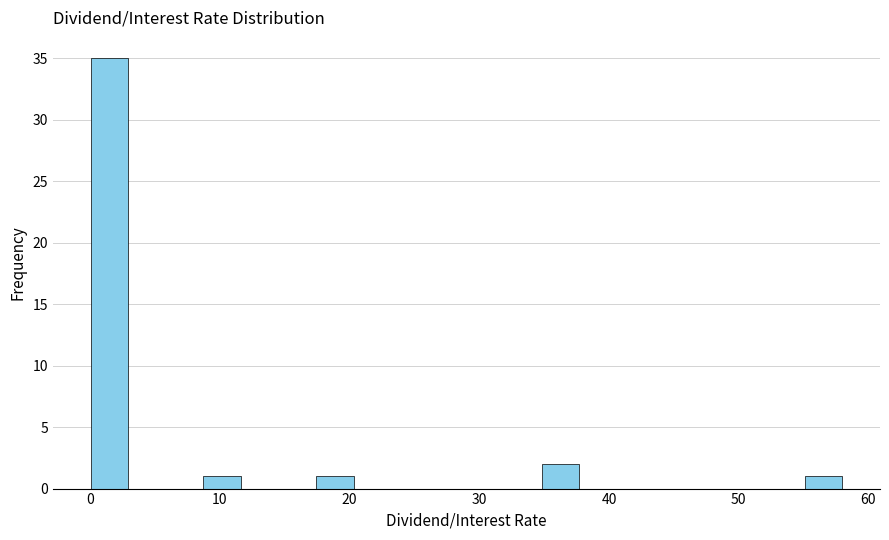

Around what value on the x-axis is the tallest bar? Give the approximate position of its centre, as read against the axis.

1